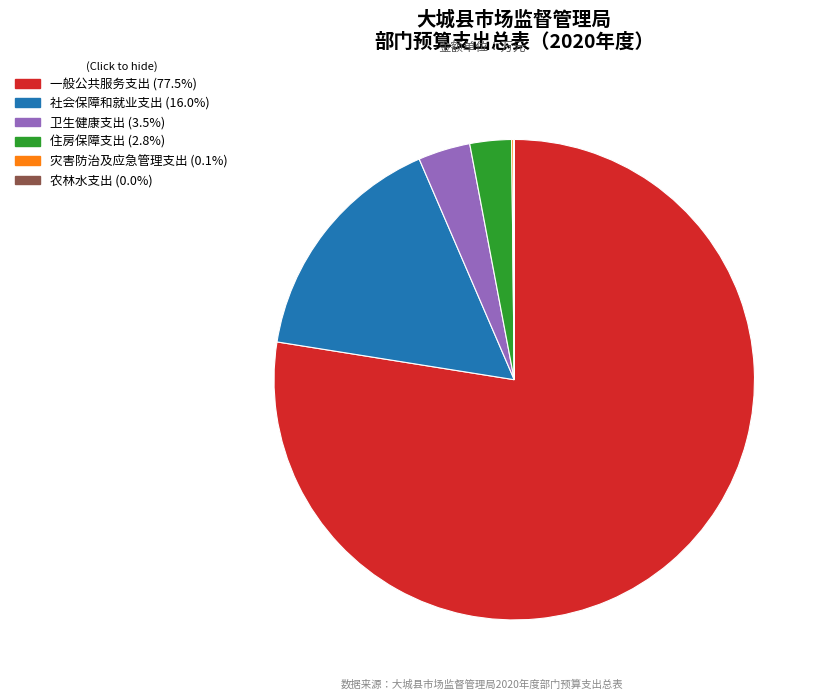

Between 一般公共服务支出 and 卫生健康支出, which is larger?

一般公共服务支出